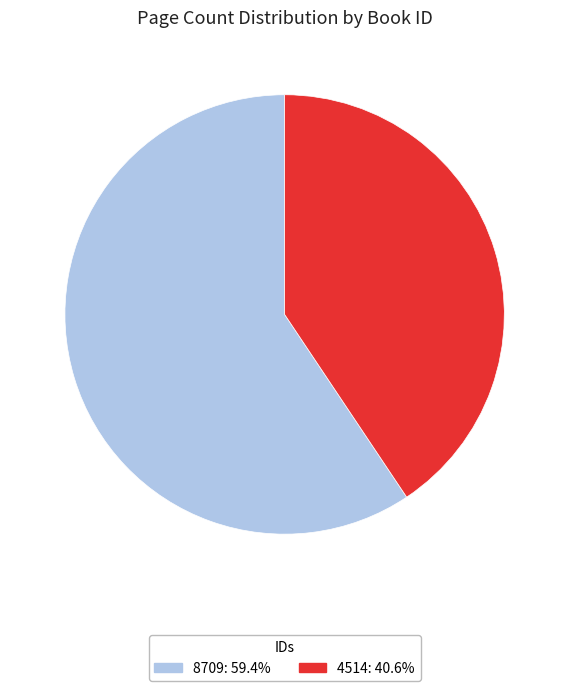

Which category has the biggest portion of the pie?

8709